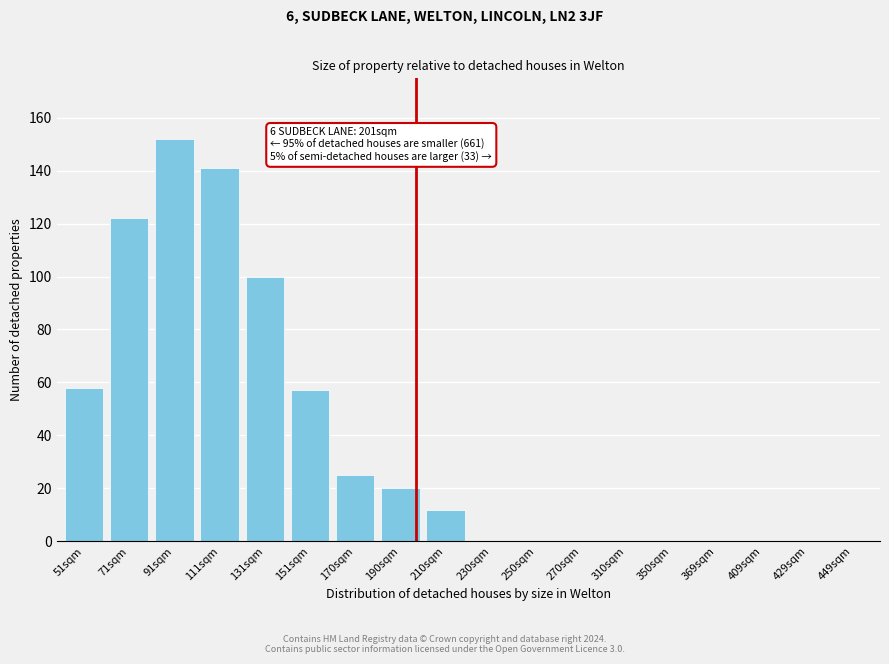

Reading right to left, what are all the values shown in this chart?

449sqm=0	429sqm=0	409sqm=0	369sqm=0	350sqm=0	310sqm=0	270sqm=0	250sqm=0	230sqm=0	210sqm=12	190sqm=20	170sqm=25	151sqm=57	131sqm=100	111sqm=141	91sqm=152	71sqm=122	51sqm=58